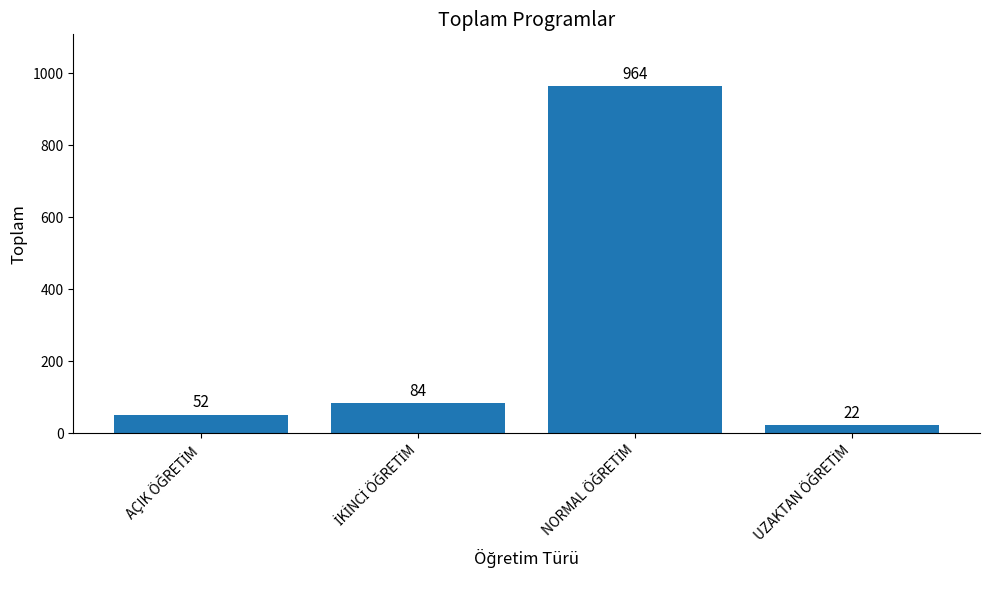

What is the sum of all values?

1122